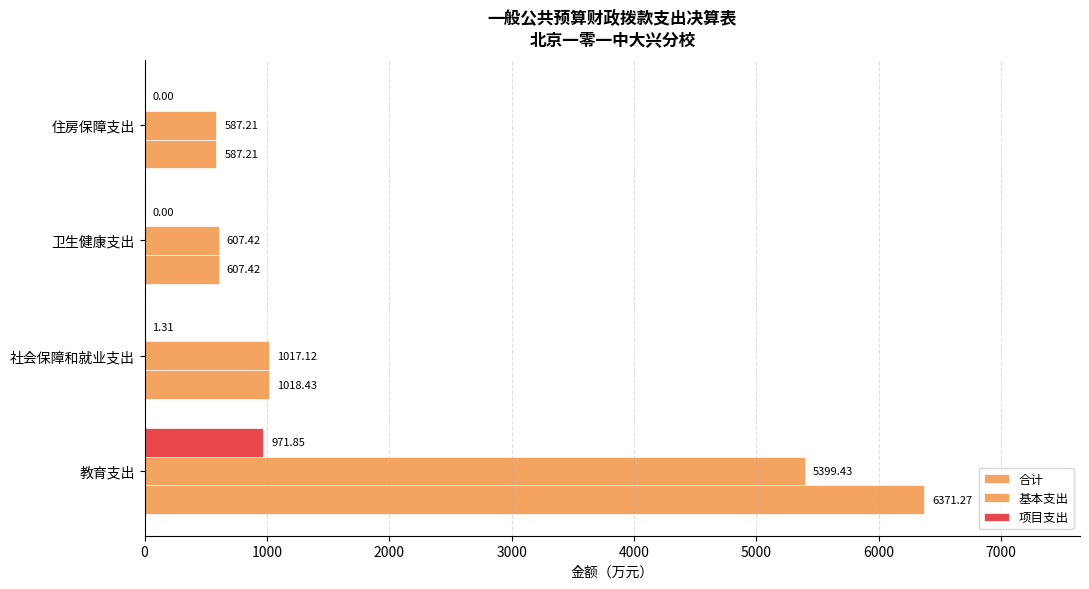

What is the difference between the second highest and second lowest values in the 基本支出 series?

409.7